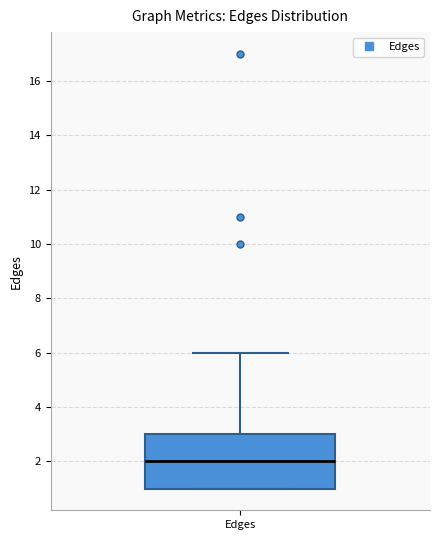

Where does the upper whisker of the box for Edges end on the y-axis? The values are not printed on the chart, so give them approximately, as read against the axis.

6